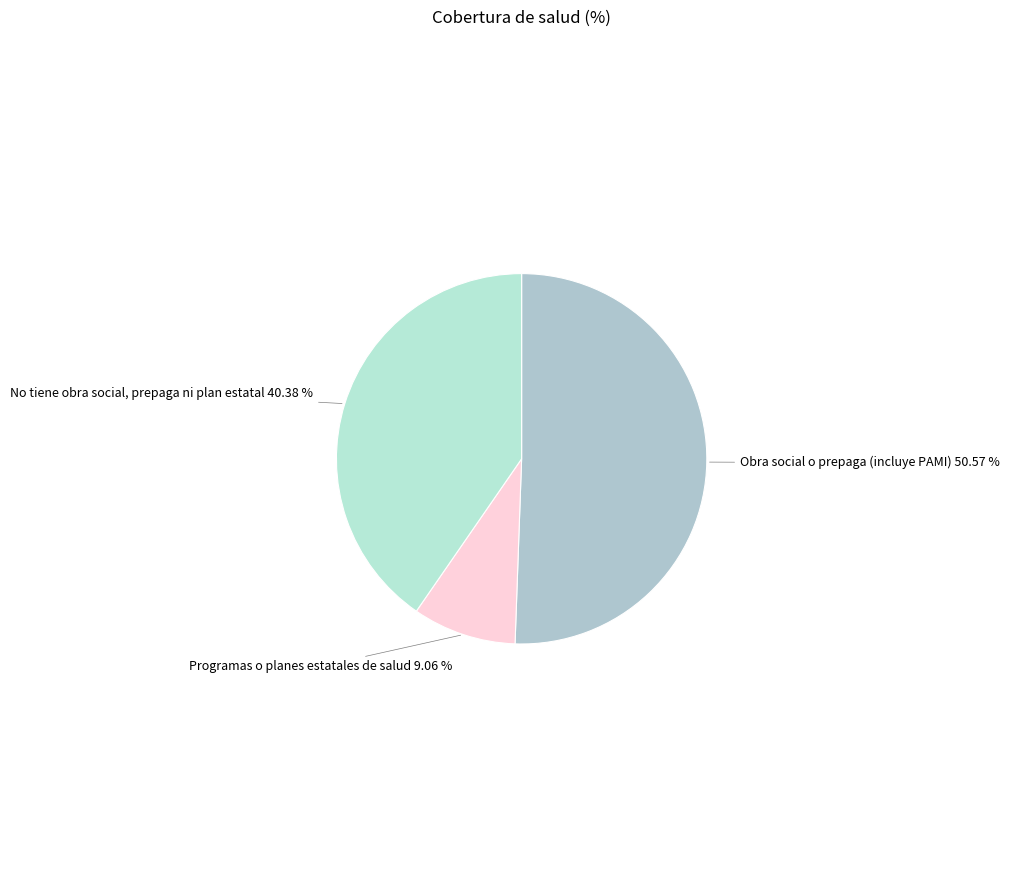

Do Obra social o prepaga (incluye PAMI) and No tiene obra social, prepaga ni plan estatal together represent more than half of the pie?

Yes